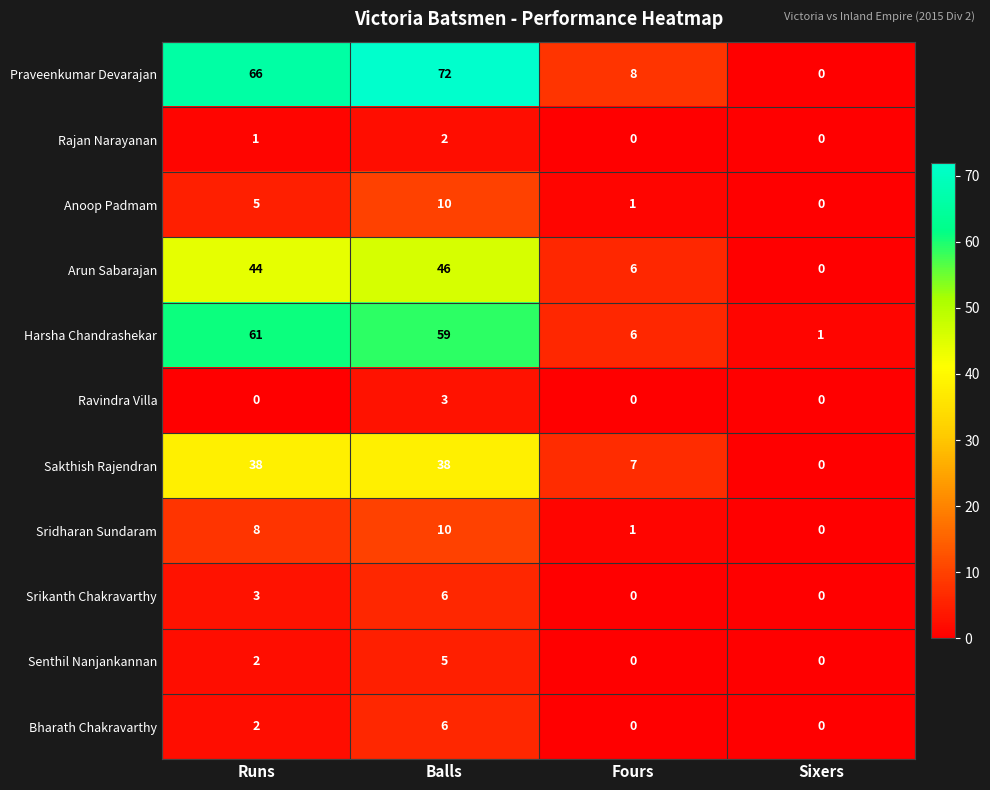

What is the difference between the highest and lowest values at Runs?

66